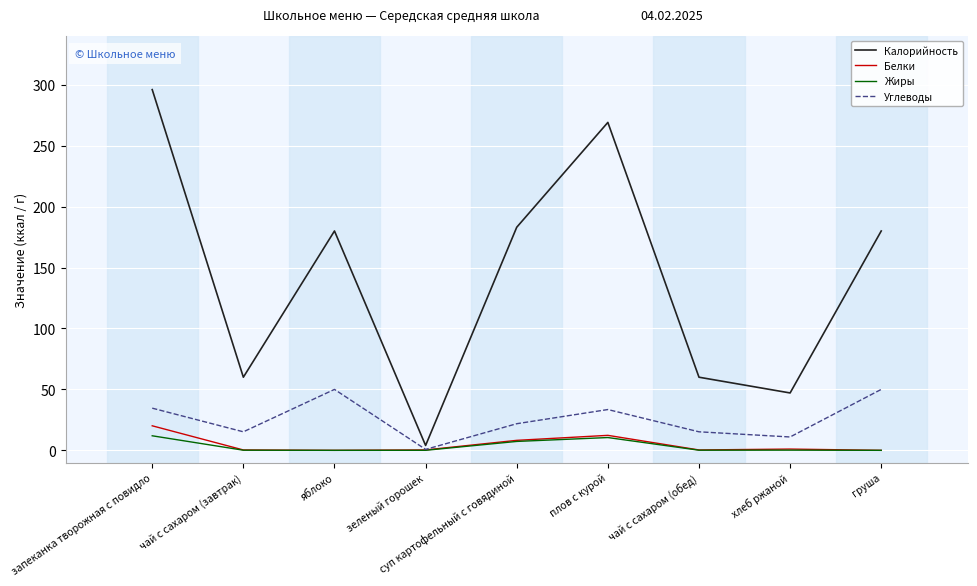

Is the value of Жиры at хлеб ржаной greater than the value of Углеводы at чай с сахаром (обед)?

No